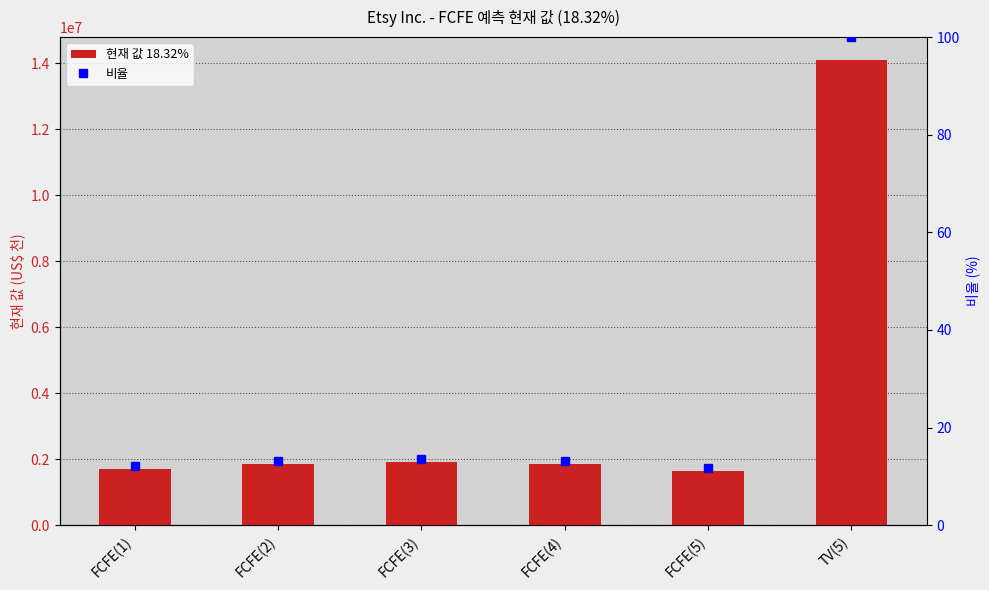

Reading left to right, transcribe all the data shown in this chart.

FCFE(1)=1707150	FCFE(2)=1866626	FCFE(3)=1917650	FCFE(4)=1843346	FCFE(5)=1650110	TV(5)=14090835